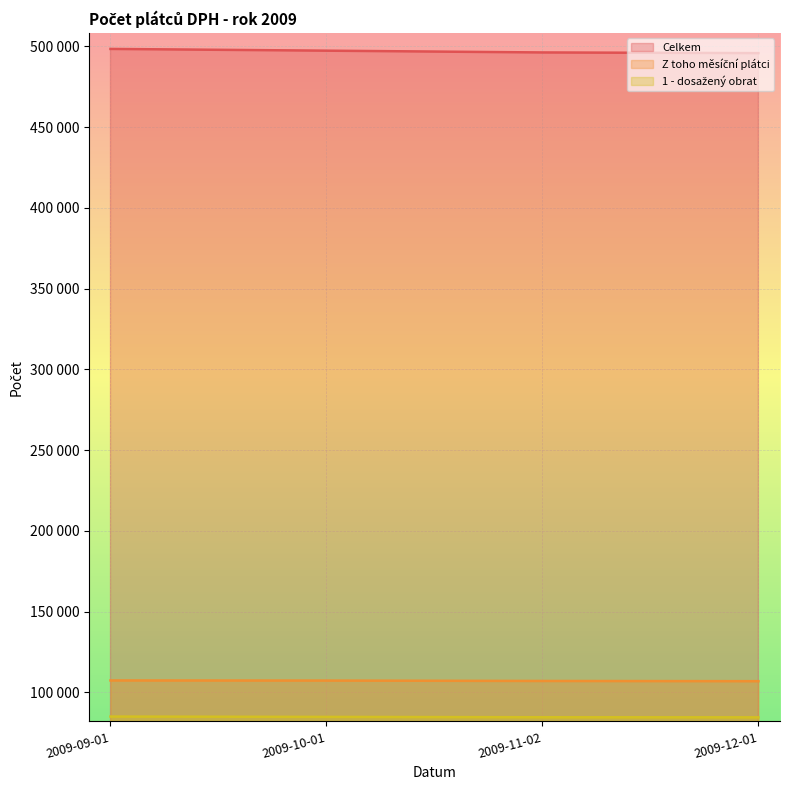

Reading right to left, extract all data points from this chart.

Celkem: 495824	496235	497340	498420
Z toho měsíční plátci: 106904	107040	107276	107356
1 - dosažený obrat: 84510	84568	84790	84993